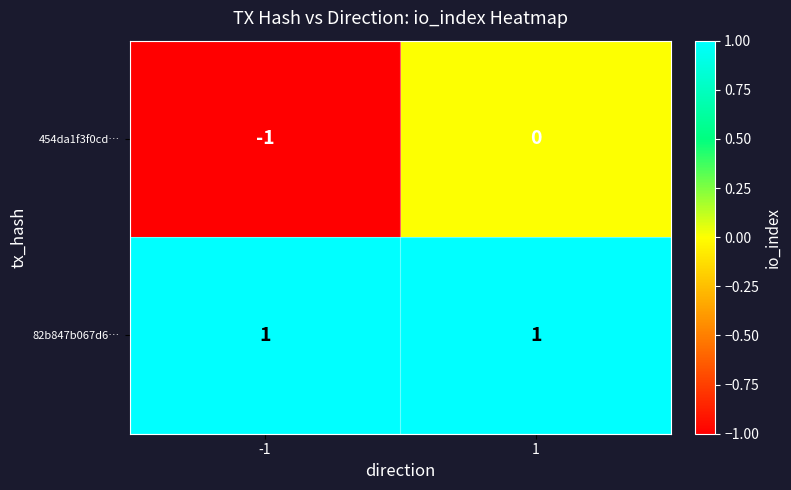

List the series in order of their peak value, highest first.

82b847b067d6…, 454da1f3f0cd…